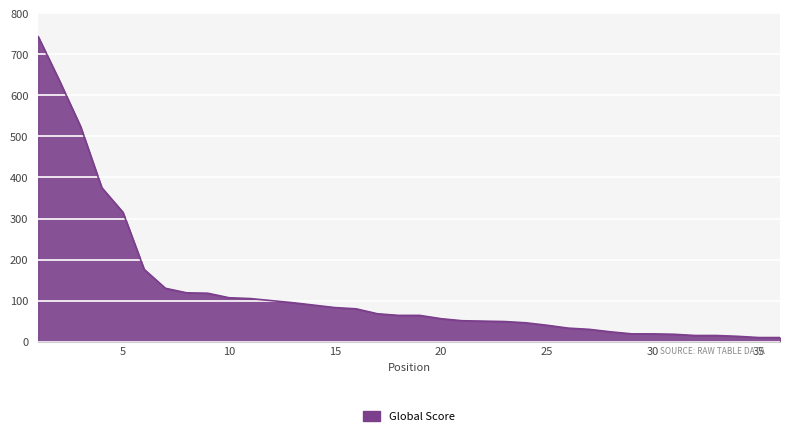

What is the difference between the maximum and minimum values?

733